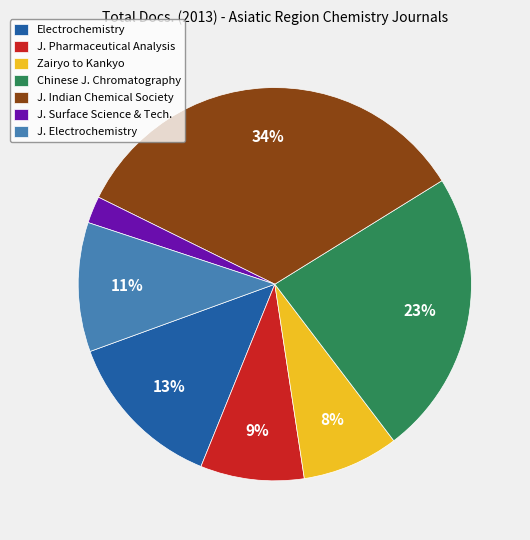

To the nearest percent, what portion does Electrochemistry represent?

13%